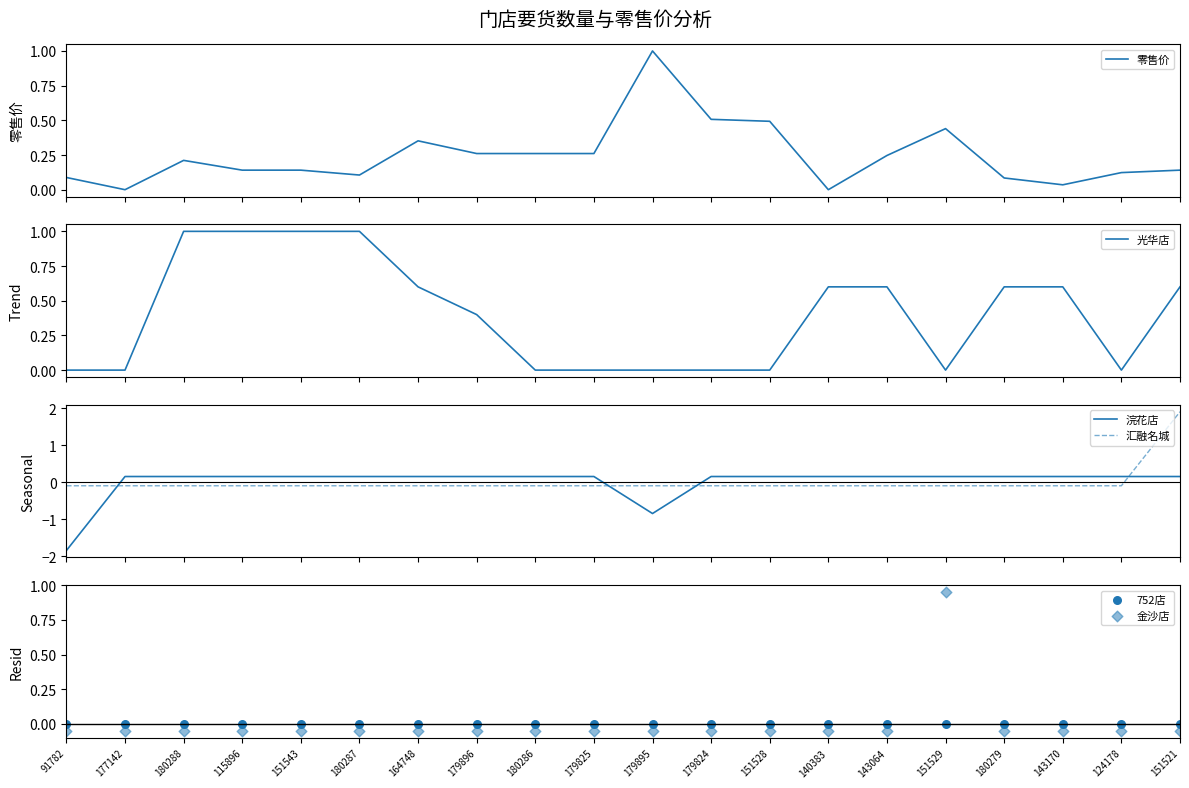

Which series has the largest total across all categories?

光华店